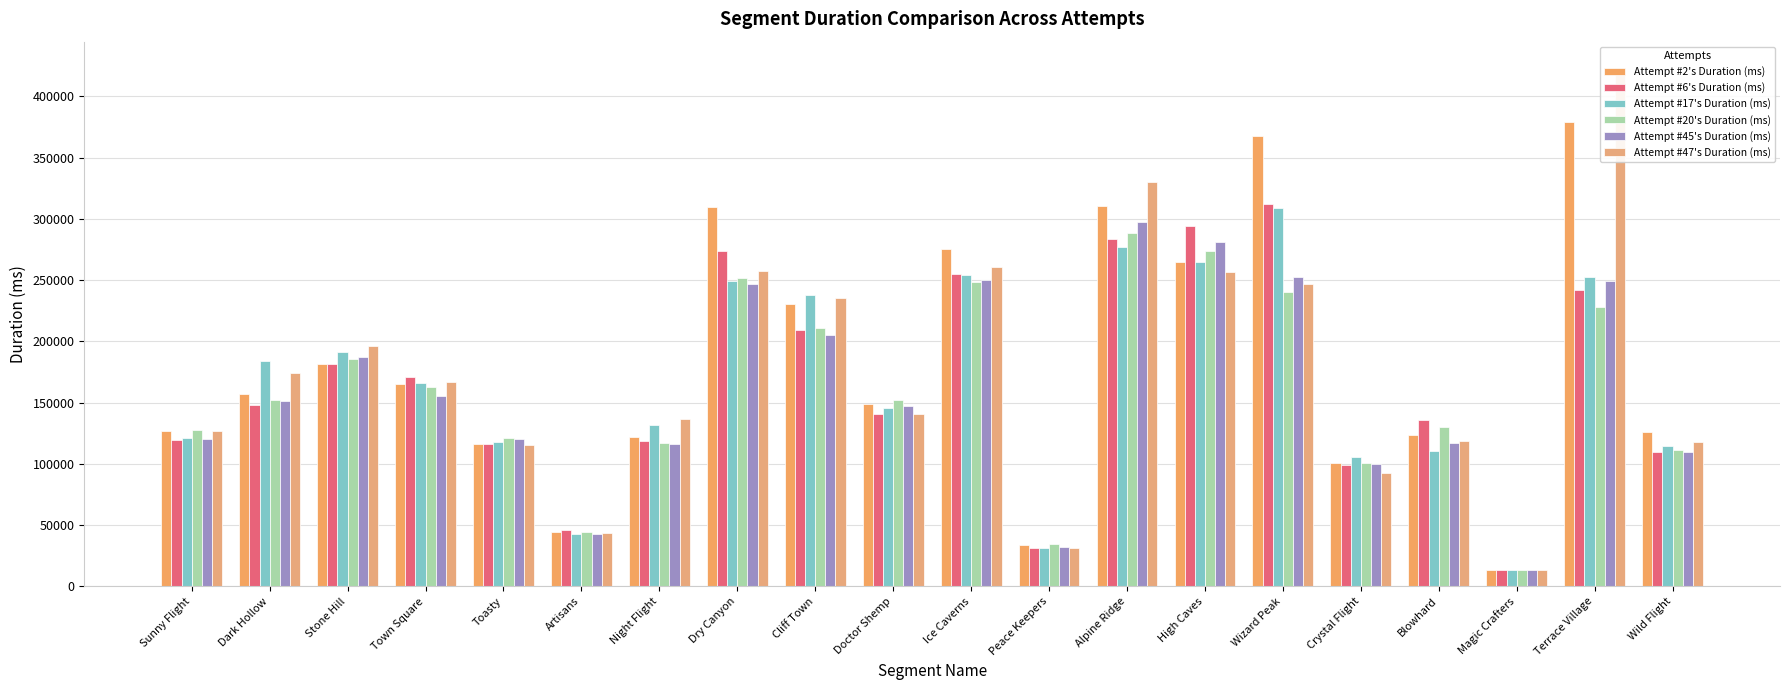

What is the lowest value of the Attempt #6's Duration (ms) series?

13753